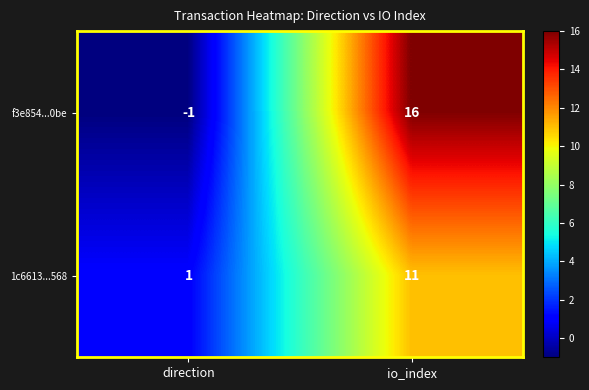

What is the average value of the f3e854...0be series?

8